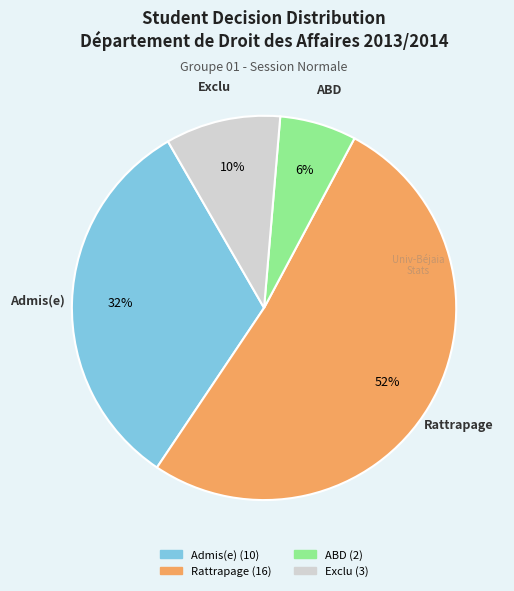

Do Admis(e) and Exclu together represent more than half of the pie?

No